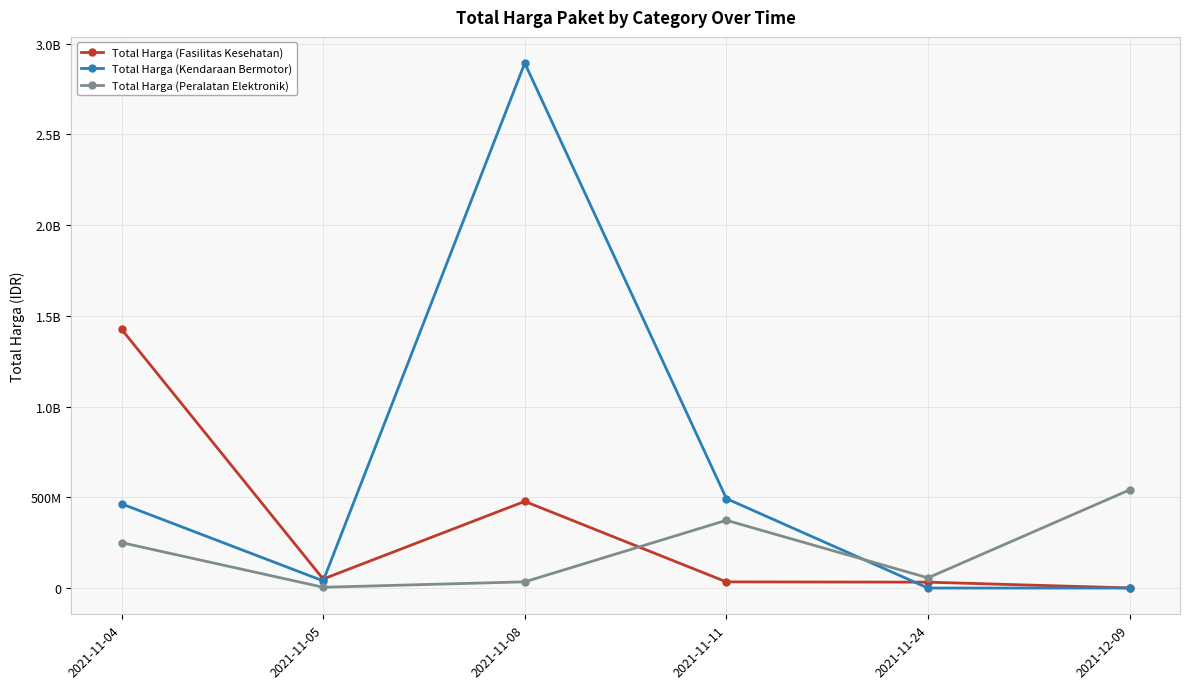

What are all the series names shown in the legend?

Total Harga (Fasilitas Kesehatan), Total Harga (Kendaraan Bermotor), Total Harga (Peralatan Elektronik)